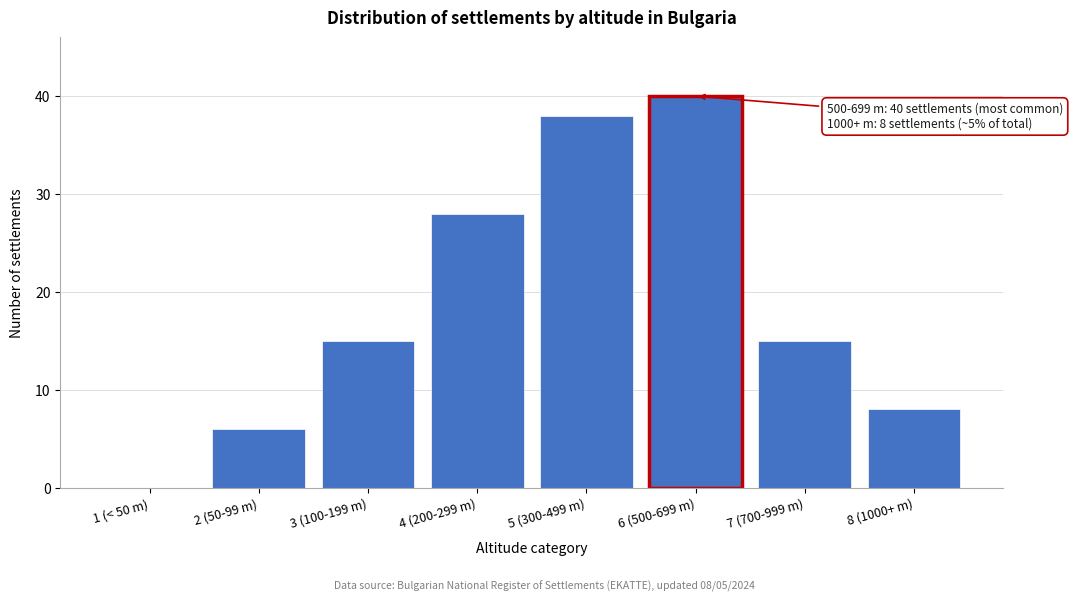

Reading left to right, what are all the values shown in this chart?

1 (< 50 m)=0	2 (50-99 m)=6	3 (100-199 m)=15	4 (200-299 m)=28	5 (300-499 m)=38	6 (500-699 m)=40	7 (700-999 m)=15	8 (1000+ m)=8